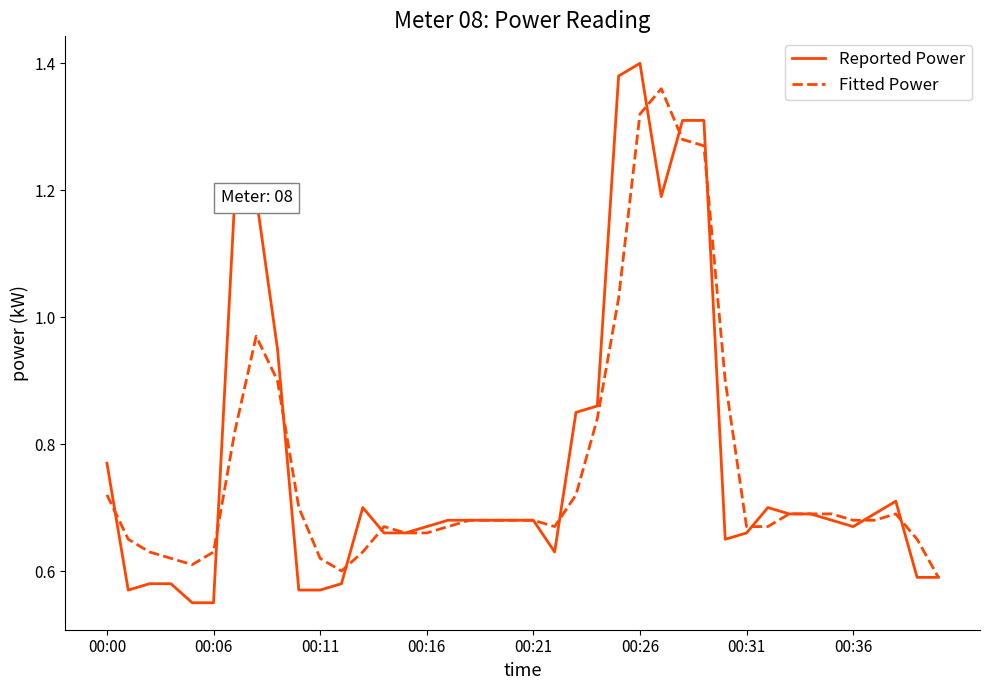

Rank the series by their maximum value, from highest to lowest.

Reported Power, Fitted Power